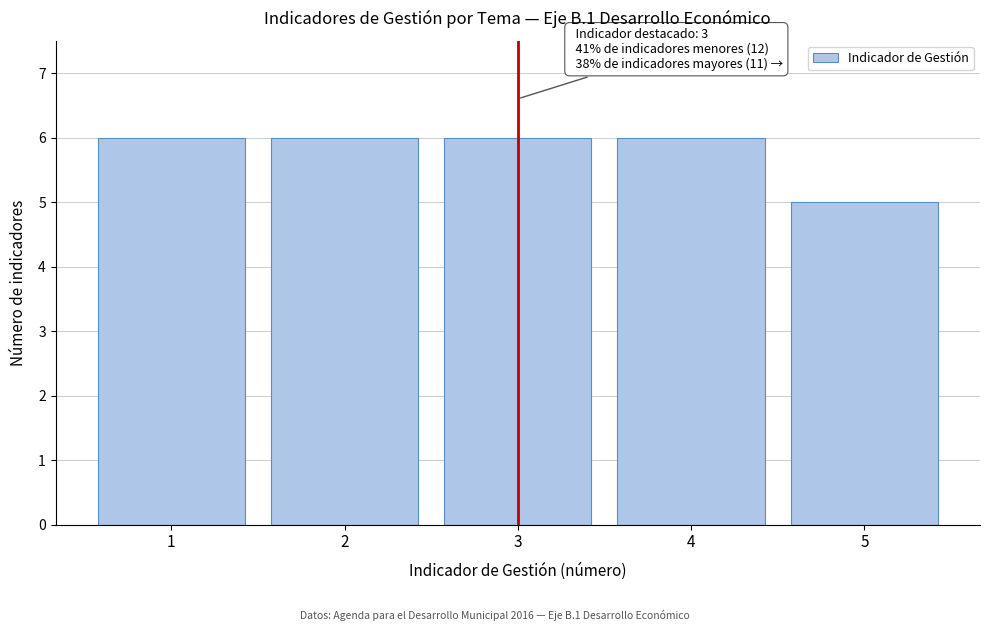

Reading right to left, list all the values displayed in this chart.

5	6	6	6	6